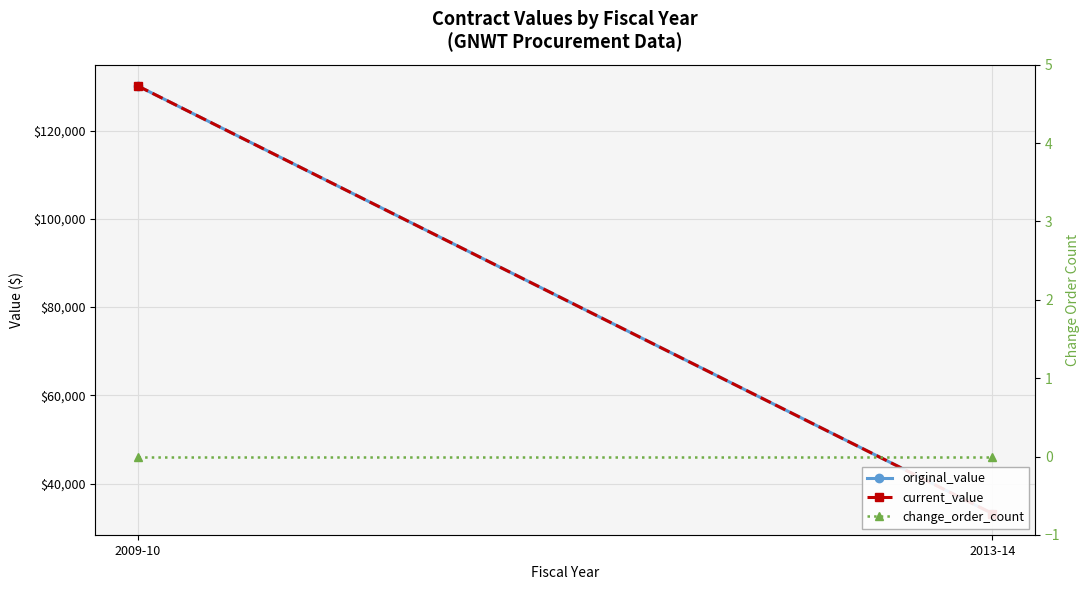

The original_value series shows 87640.2 at 2009-10. True or false?

False